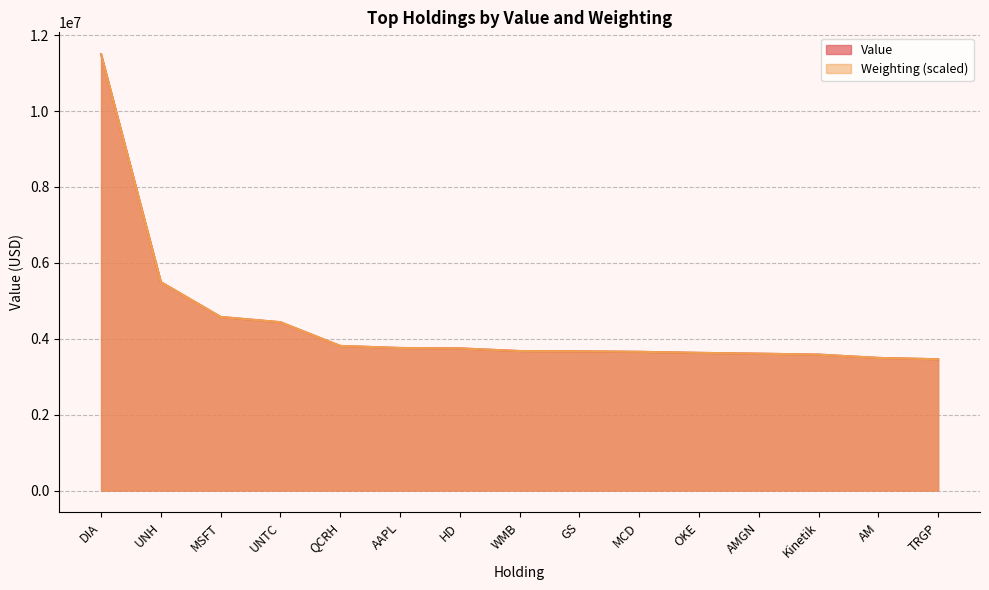

How many data points in Weighting are above 3675847?

8